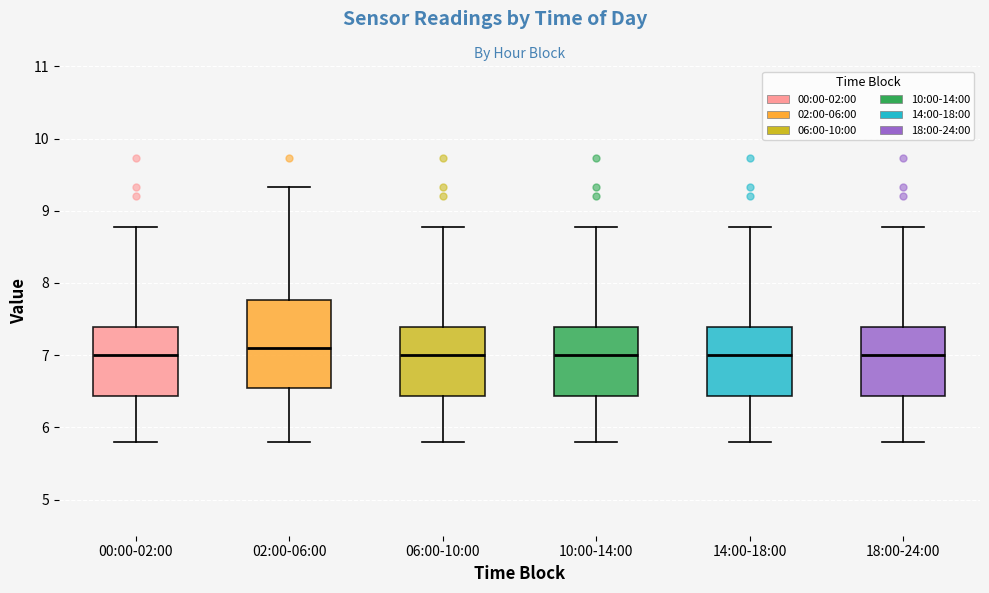

Where is the lower edge of the box for 10:00-14:00 on the y-axis? The values are not printed on the chart, so give them approximately, as read against the axis.

6.4